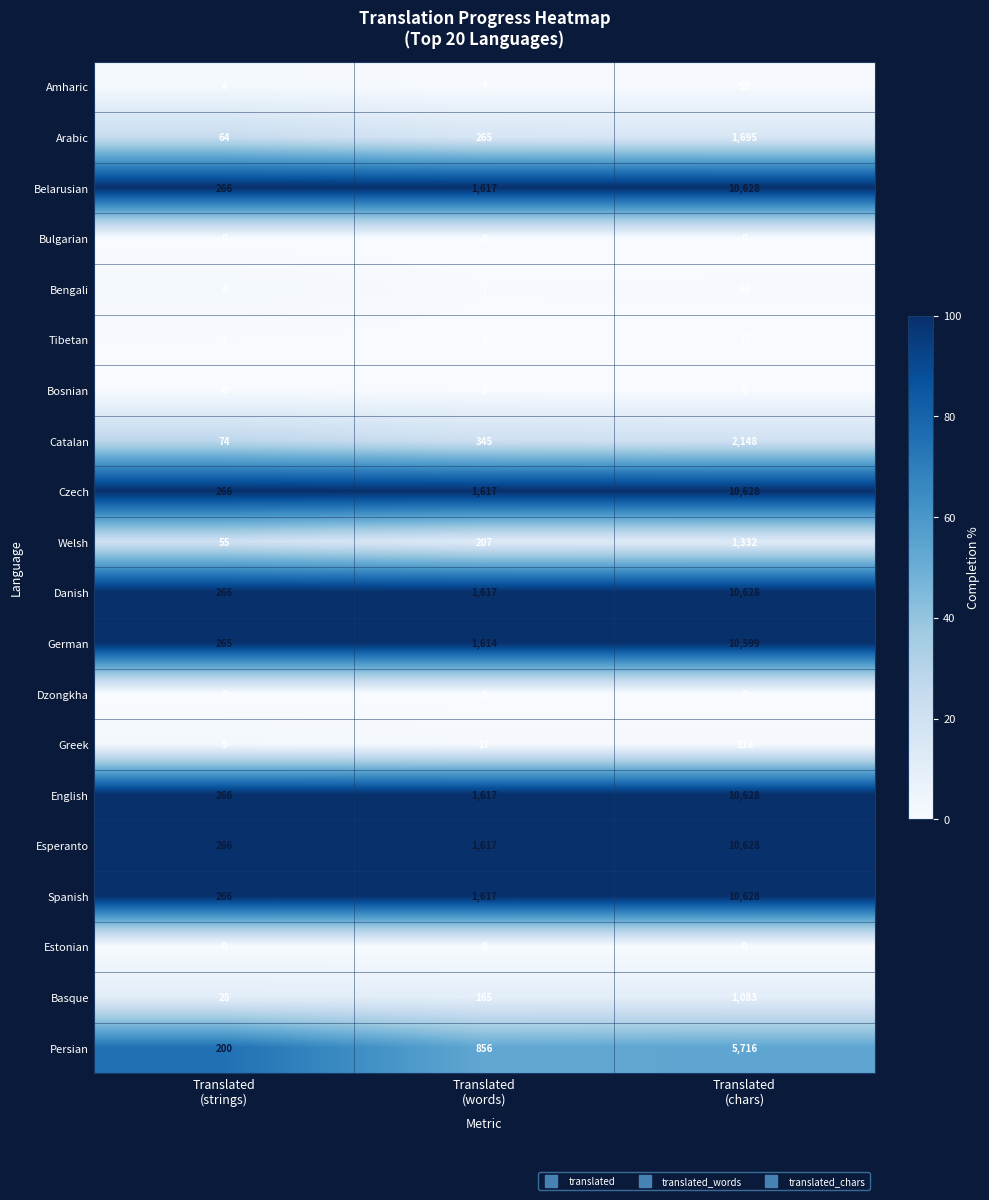

What is the maximum value for Danish?

10628